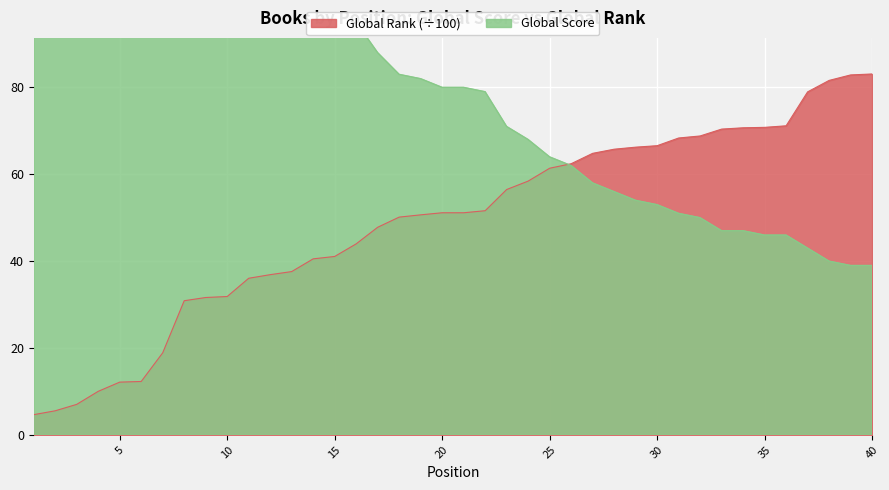

Is the value of Global Rank at 24 greater than the value of Global Score at 15?

No